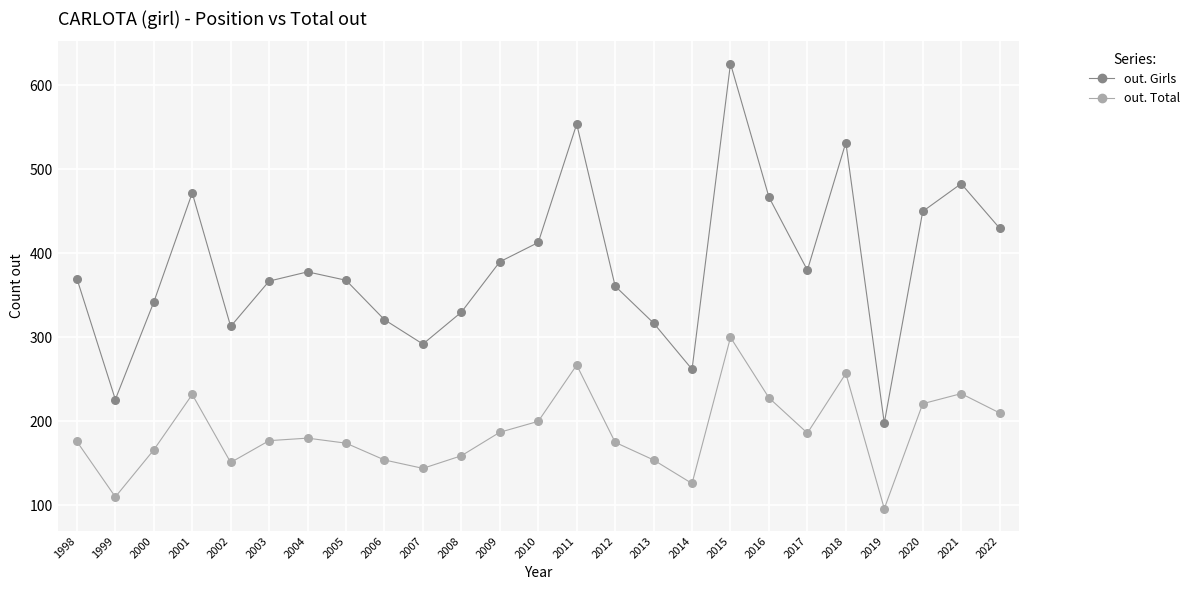

What are all the series names shown in the legend?

out. Girls, out. Total